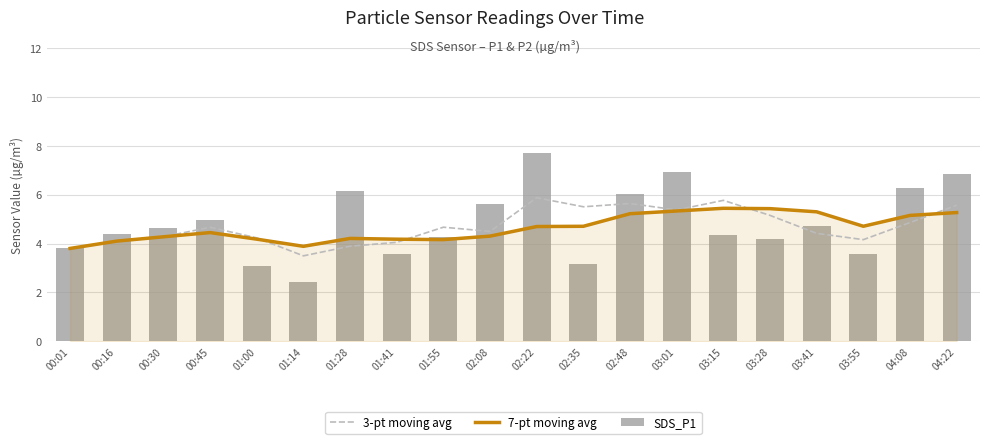

Between 01:14 and 03:41, which series saw the biggest shift?

SDS_P1